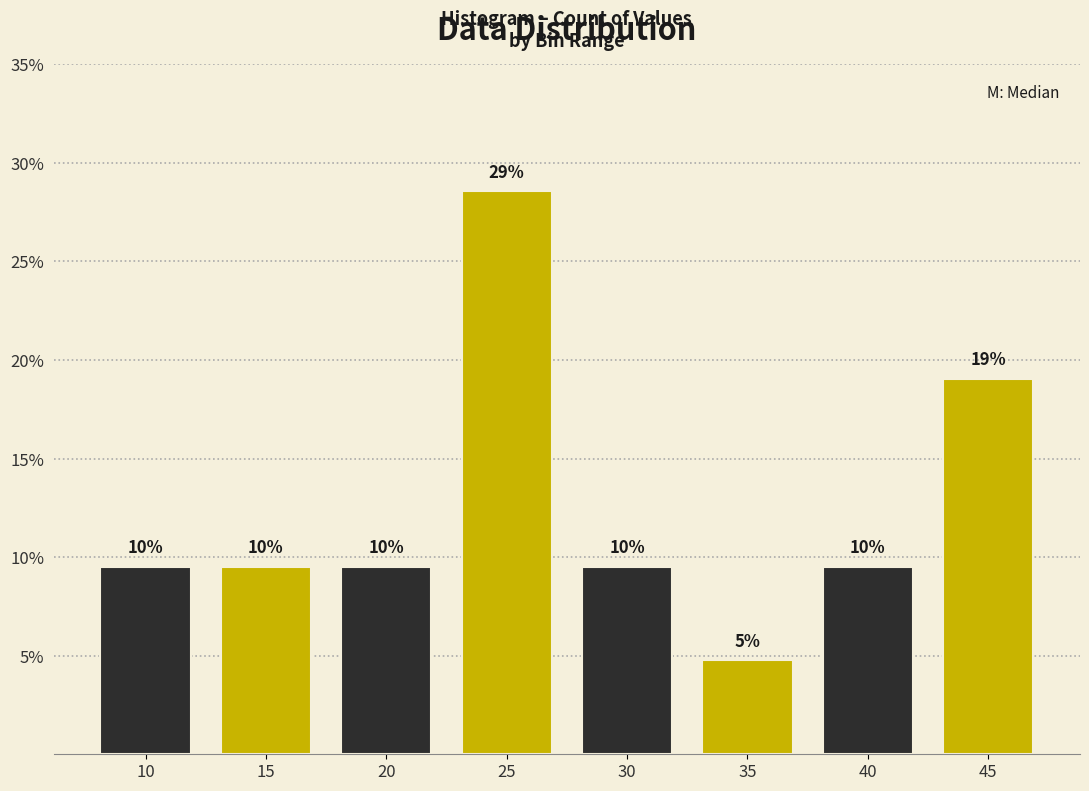

How many bars are there in total?

8